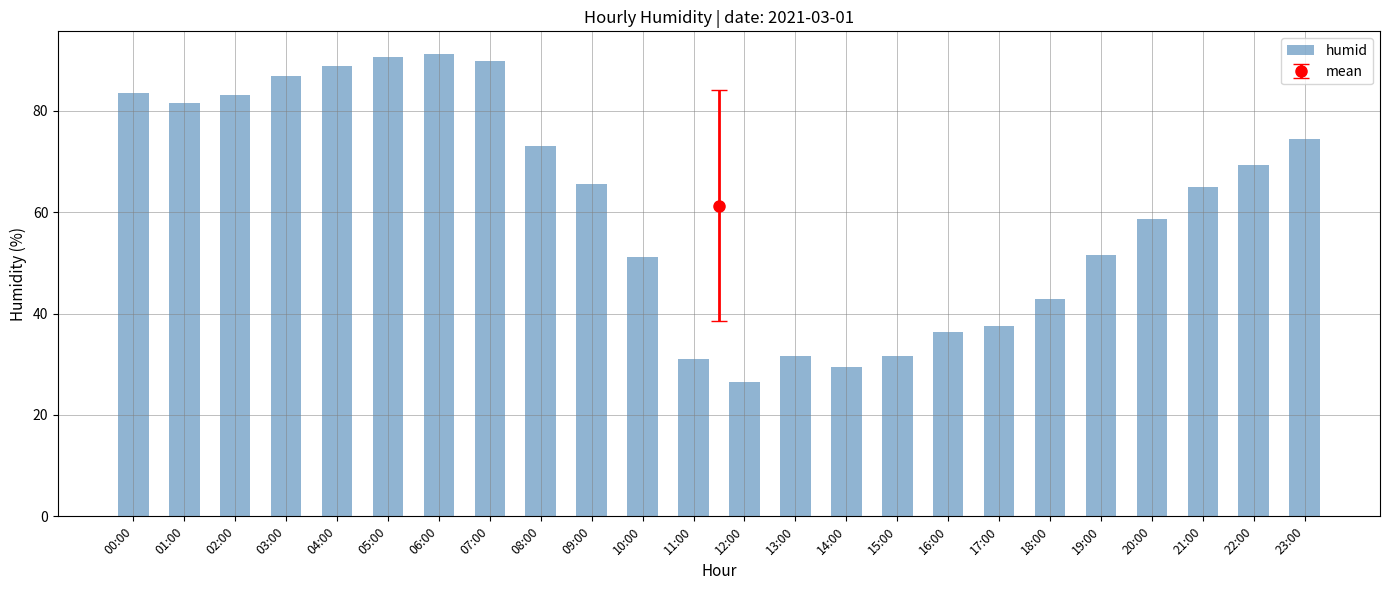

What value does the data have at 17:00?

37.6